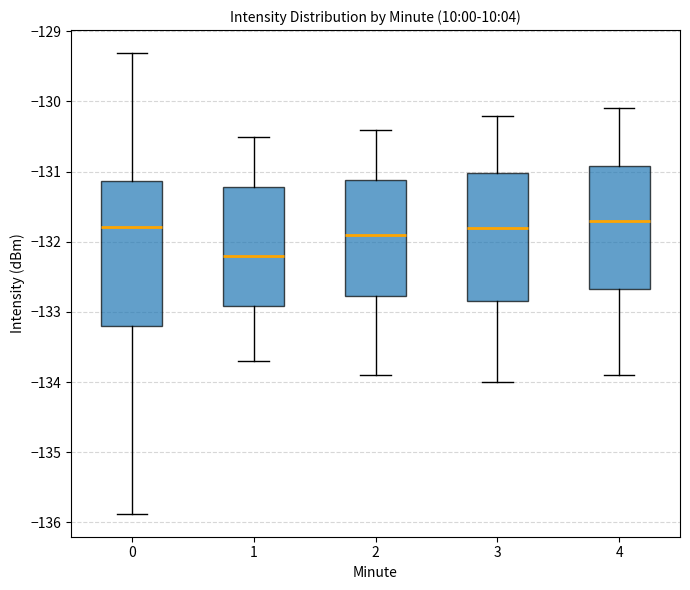

Which box is the tallest, from its lower edge to its upper edge?

0